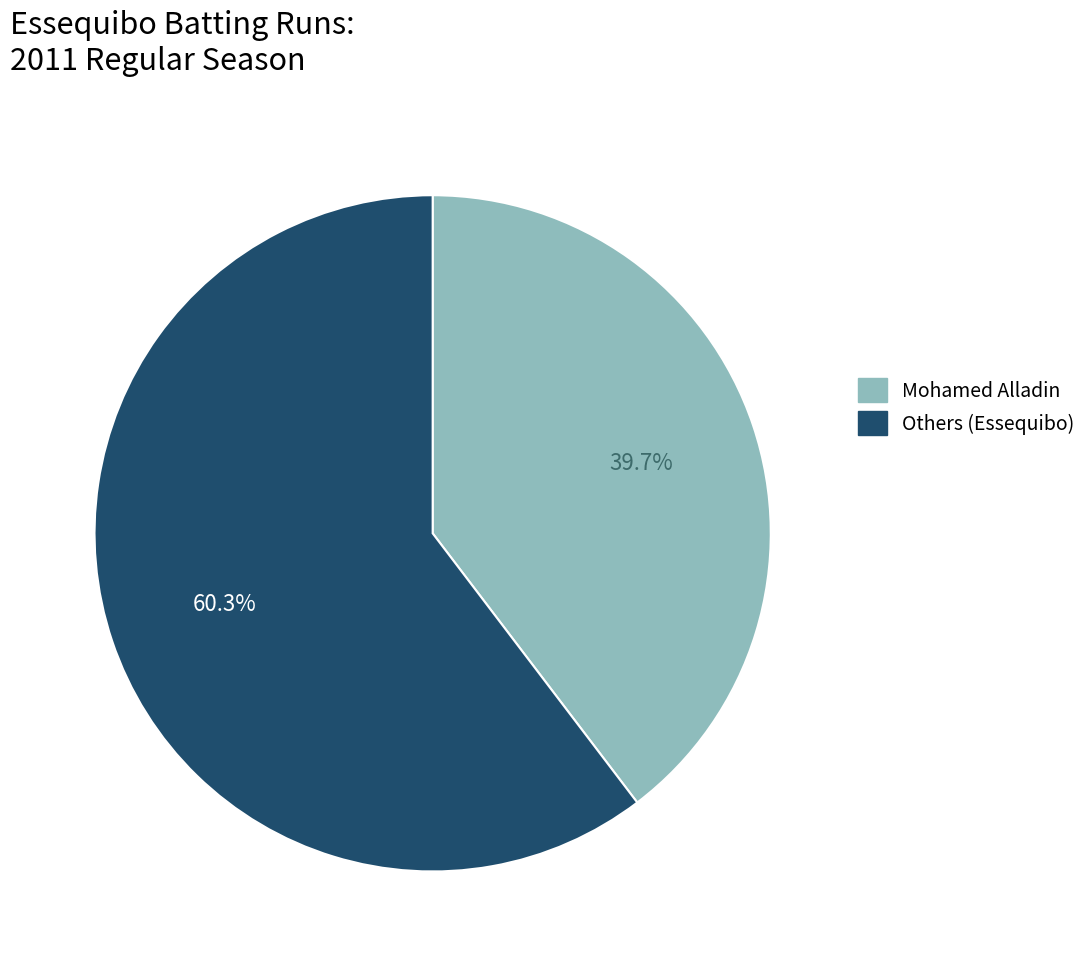

Is there any slice that represents more than half of the pie?

Yes